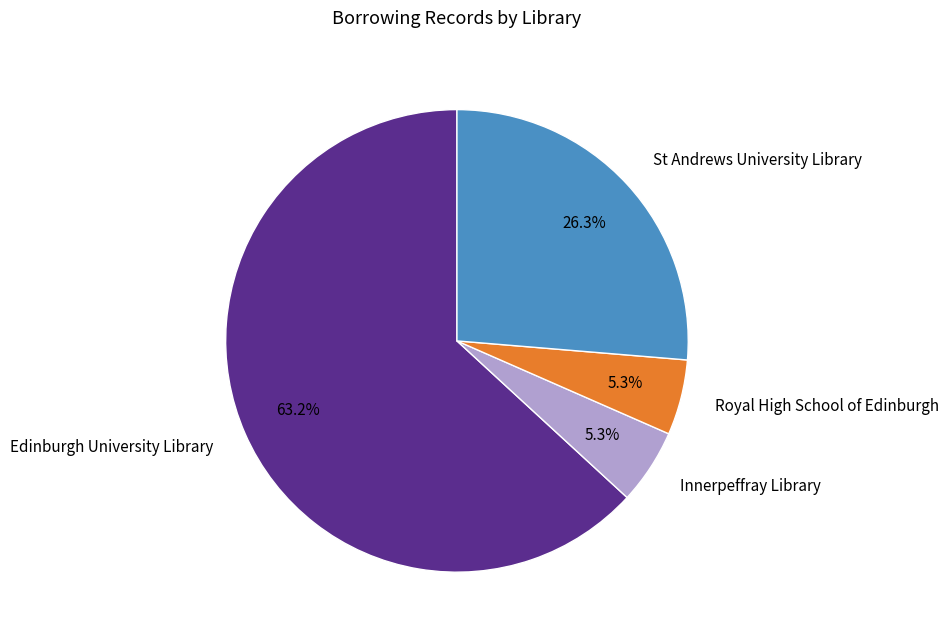

To the nearest percent, what is the combined percentage of St Andrews University Library and Innerpeffray Library?

32%